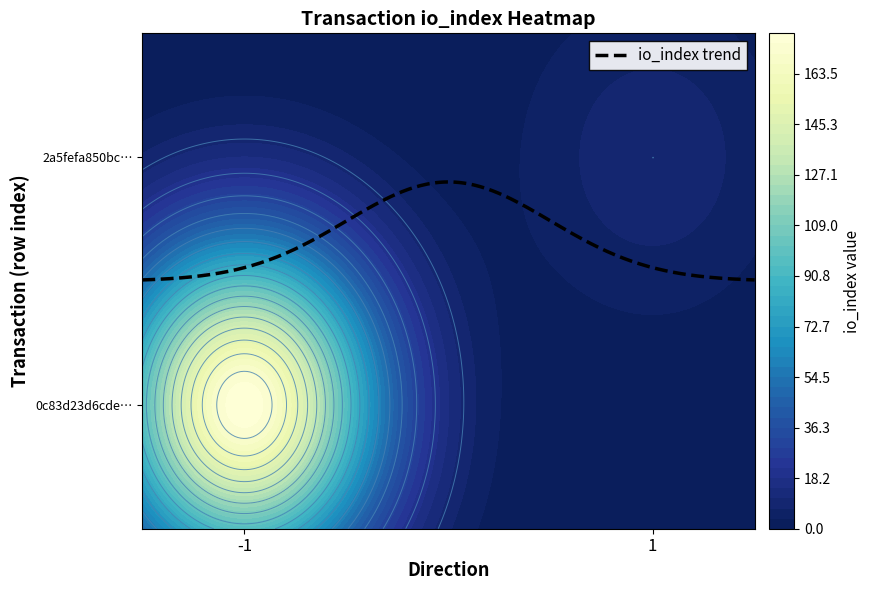

Rank the series at direction from lowest to highest value.

0c83d23d6cde8e4cf30e6a87ff04dfbcf59024e, 2a5fefa850bc8cd961e9160f71056bb9fca0663